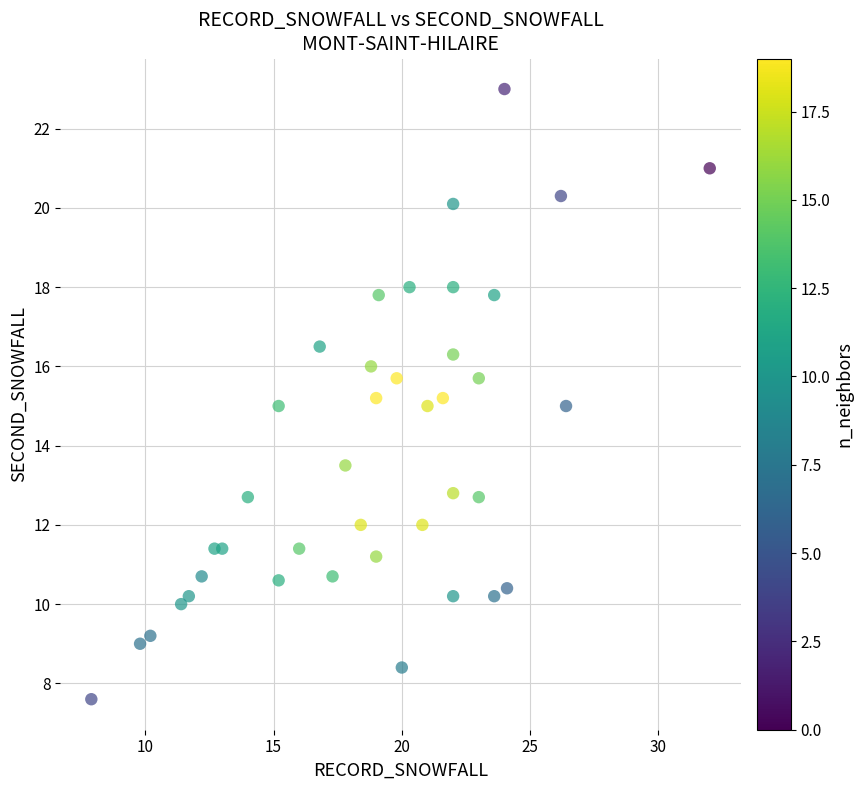

What is the range of X values (max minus min)?

24.1